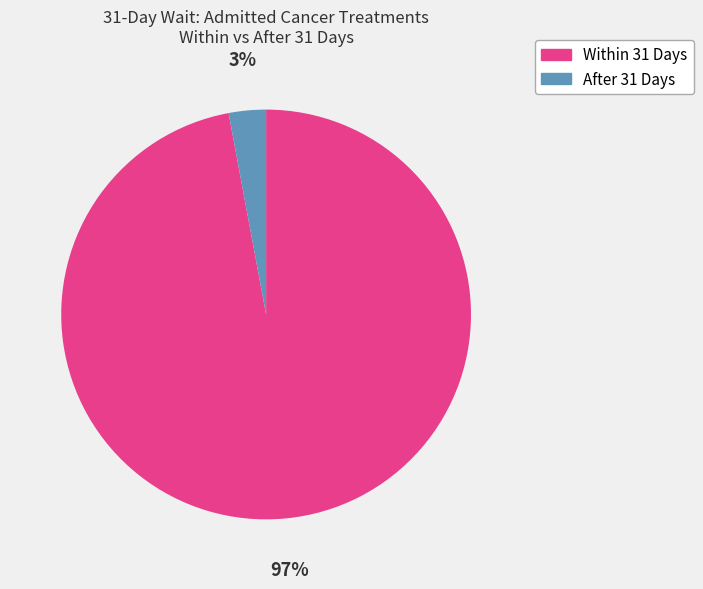

Combined, do Within 31 Days and After 31 Days account for over 50%?

Yes